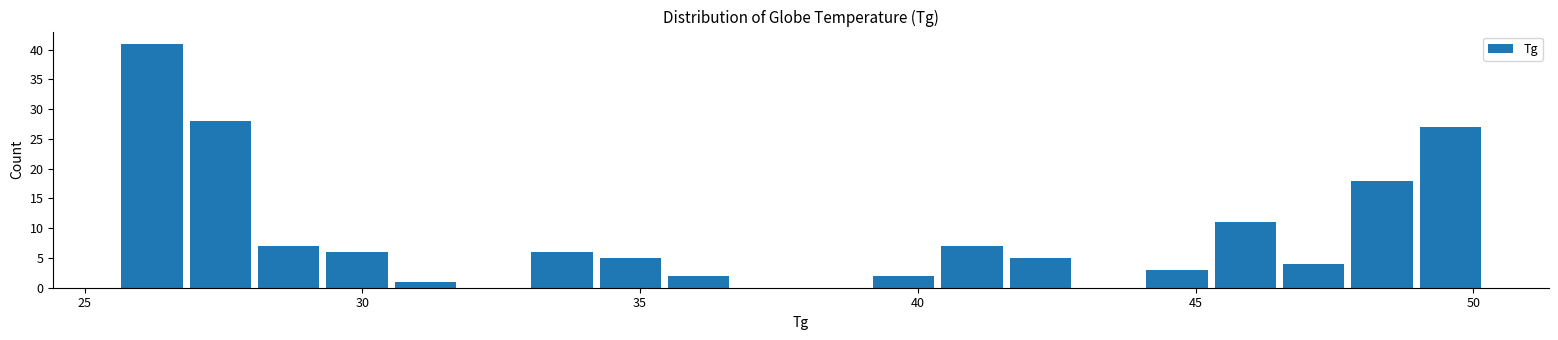

Around what value on the x-axis is the tallest bar? Give the approximate position of its centre, as read against the axis.

26.0